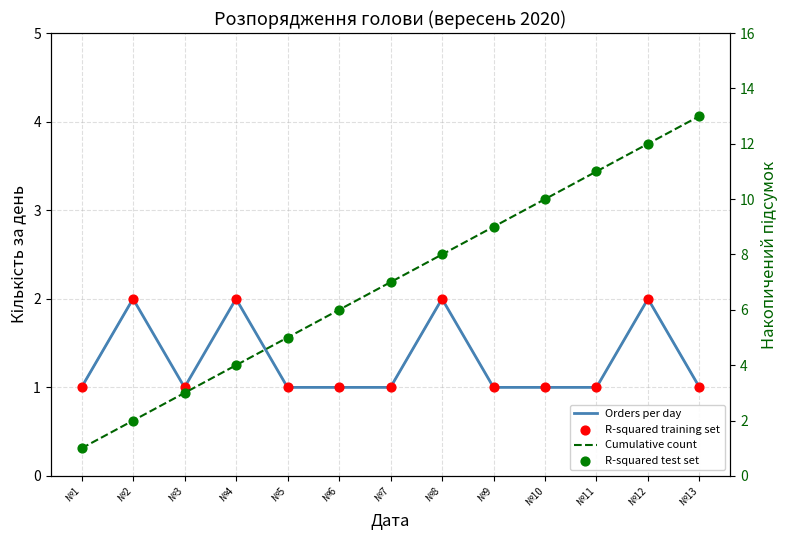

Which series contains the highest Y value?

Cumulative count